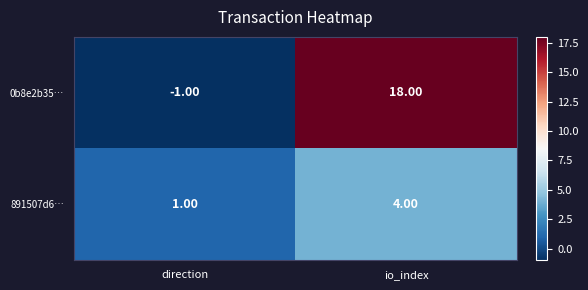

Which category has the highest value in the 0b8e2b35… series?

io_index